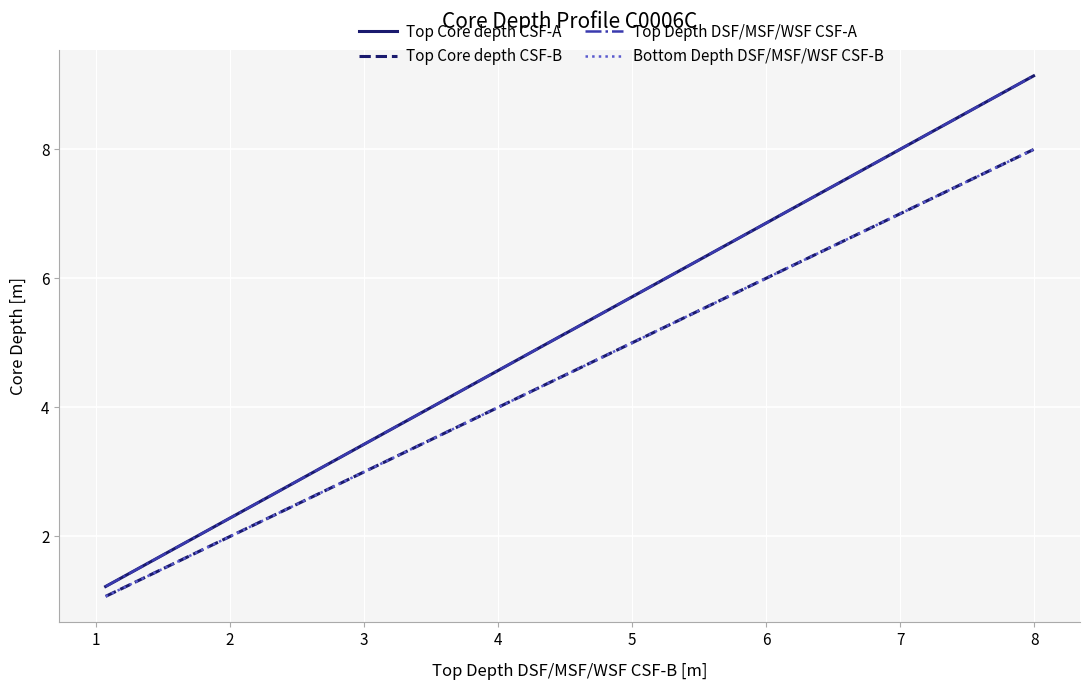

Which series has the largest total across all categories?

Top Core depth CSF-A